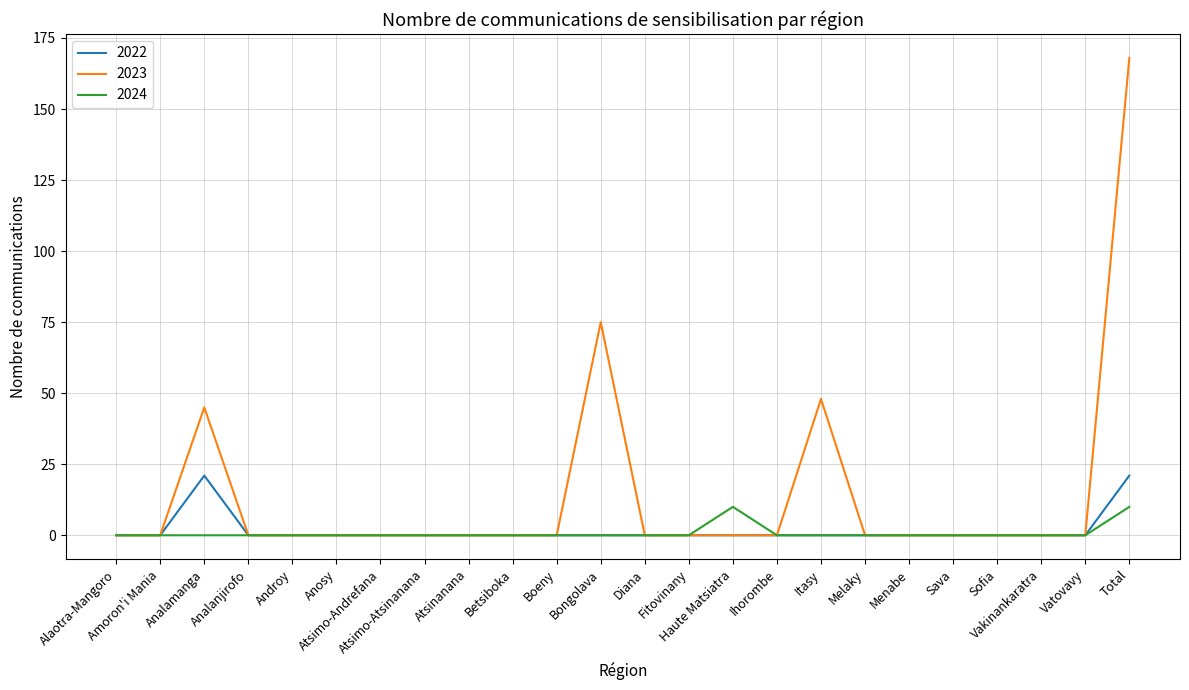

What is the spread (max minus min) of values at Haute Matsiatra?

10